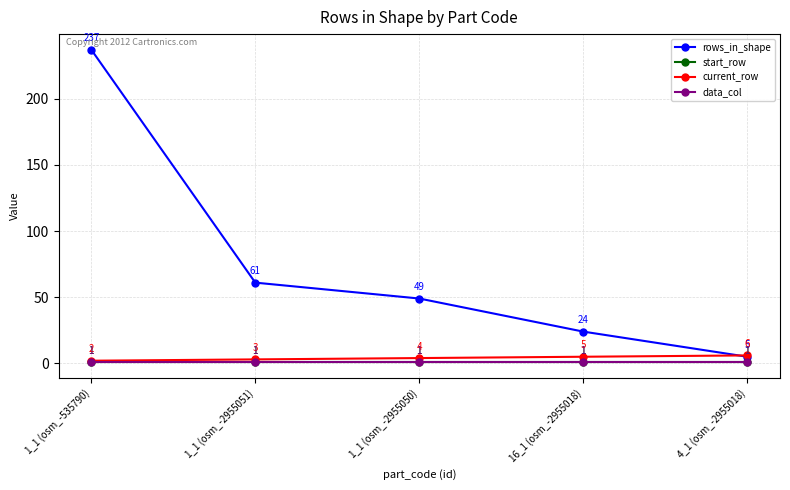

Does the chart have visible grid lines?

Yes